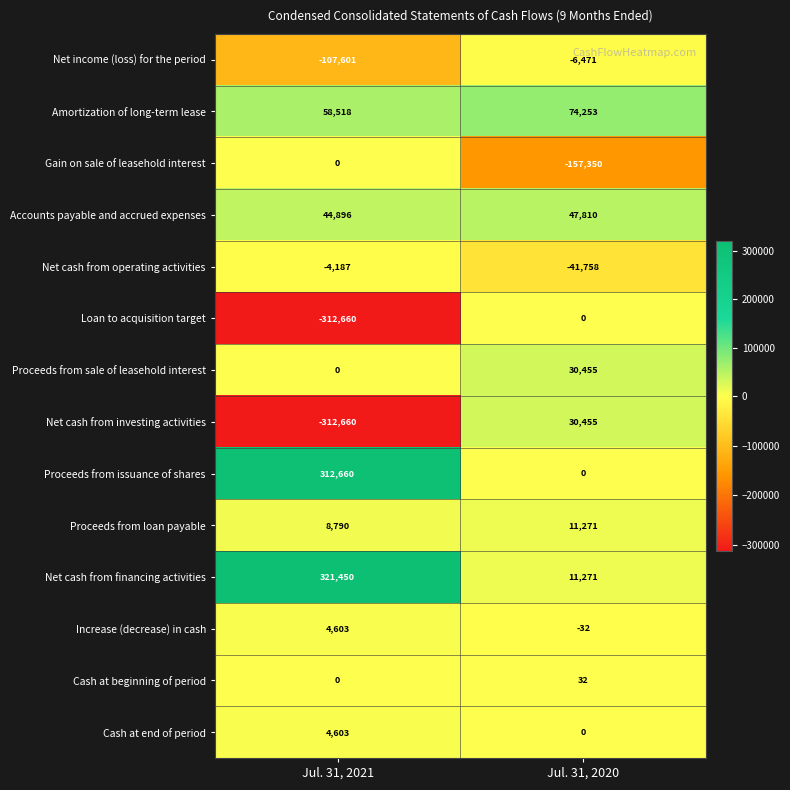

Reading left to right, what are all the values shown in this chart?

Net income (loss) for the period: -107601	-6471
Amortization of long-term lease: 58518	74253
Gain on sale of leasehold interest: 0	-157350
Accounts payable and accrued expenses: 44896	47810
Net cash from operating activities: -4187	-41758
Loan to acquisition target: -312660	0
Proceeds from sale of leasehold interest: 0	30455
Net cash from investing activities: -312660	30455
Proceeds from issuance of shares: 312660	0
Proceeds from loan payable: 8790	11271
Net cash from financing activities: 321450	11271
Increase (decrease) in cash: 4603	-32
Cash at beginning of period: 0	32
Cash at end of period: 4603	0